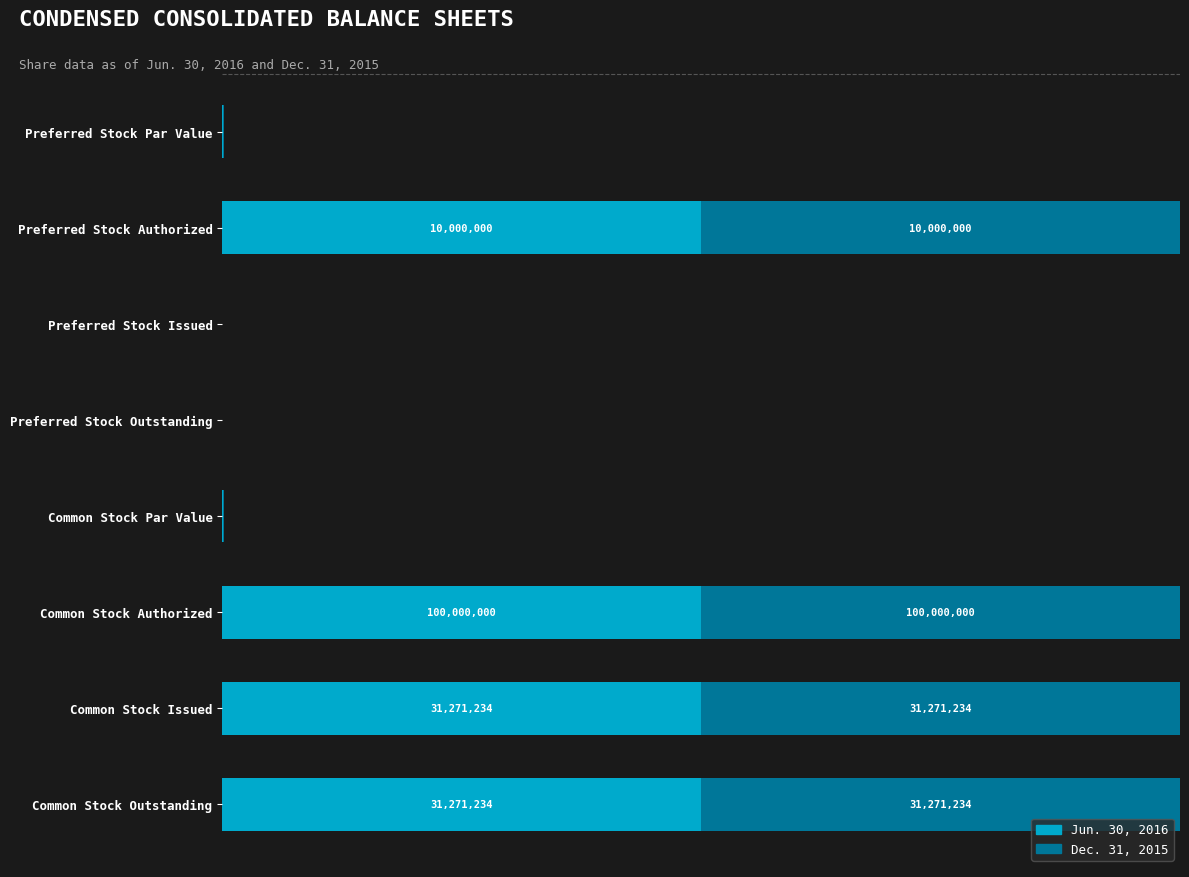

What are all the series names shown in the legend?

Jun. 30, 2016, Dec. 31, 2015